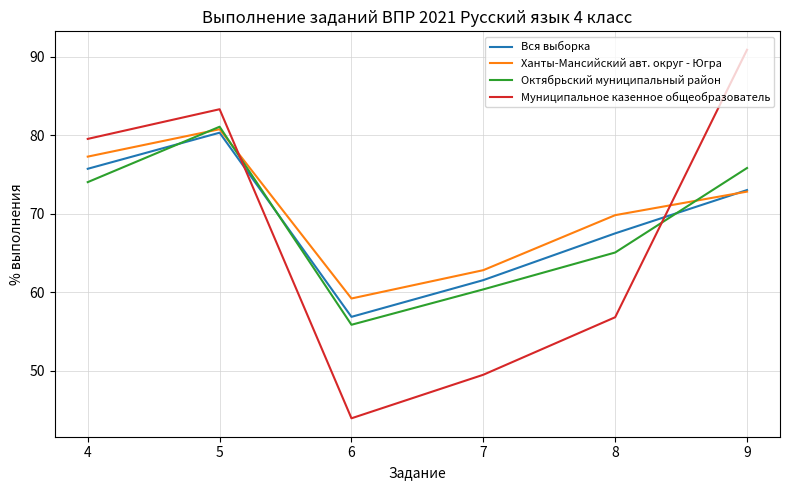

Which series changed the most between 4 and 8?

Муниципальное казенное общеобразователь